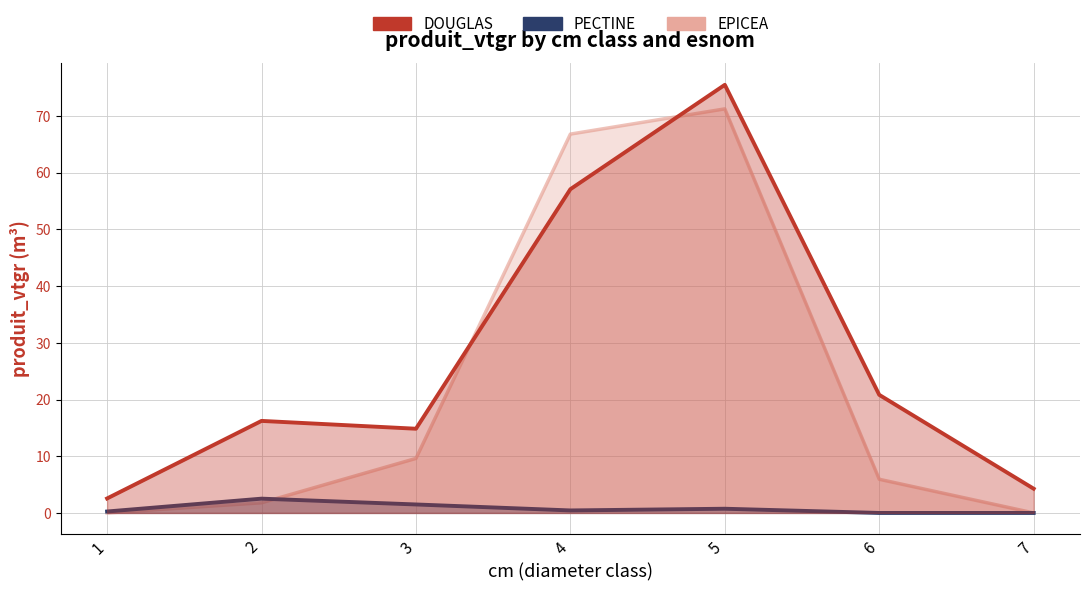

How many categories are shown in the chart?

7